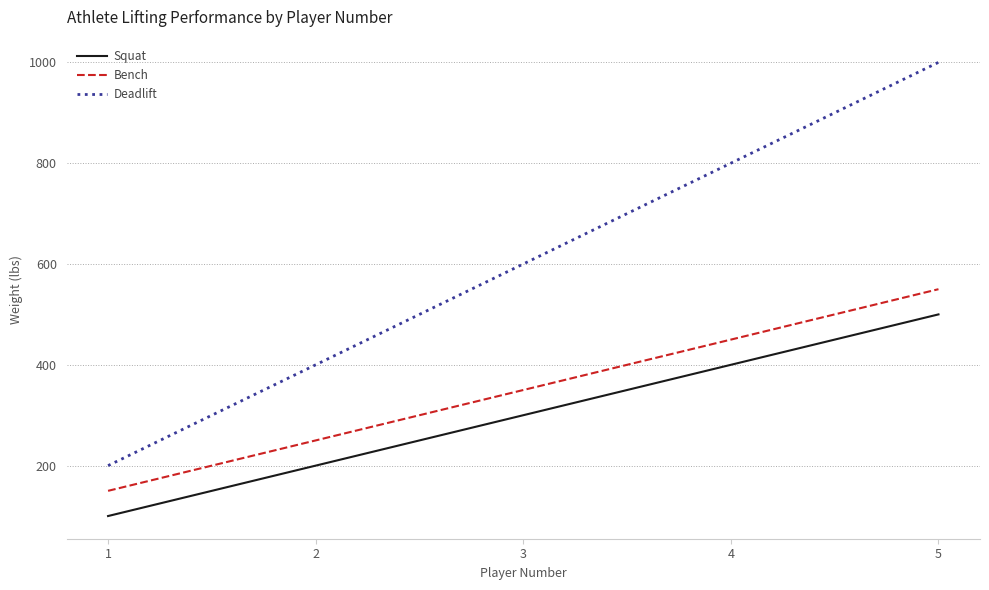

Where is Squat nearest to the value 300?

3